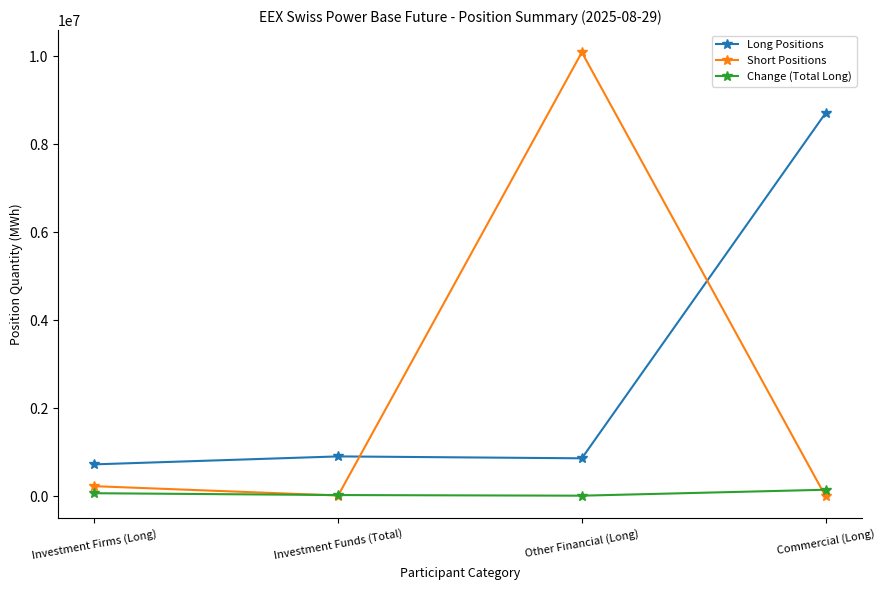

What is the average value of the Long Positions series?

2797270